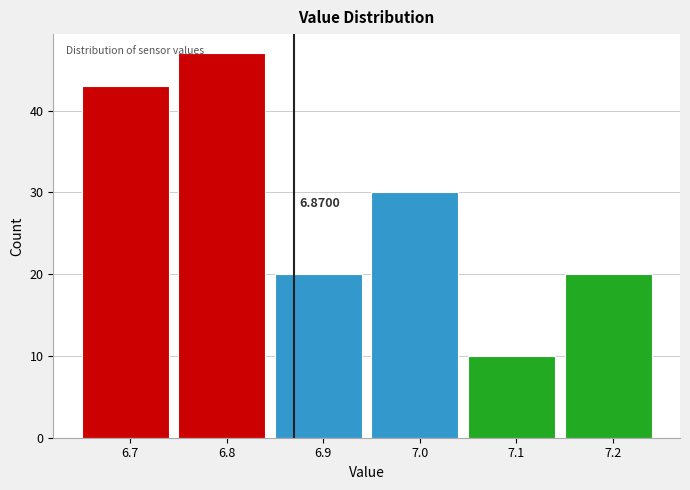

Which range on the x-axis has the tallest bar?

6.75 to 6.85